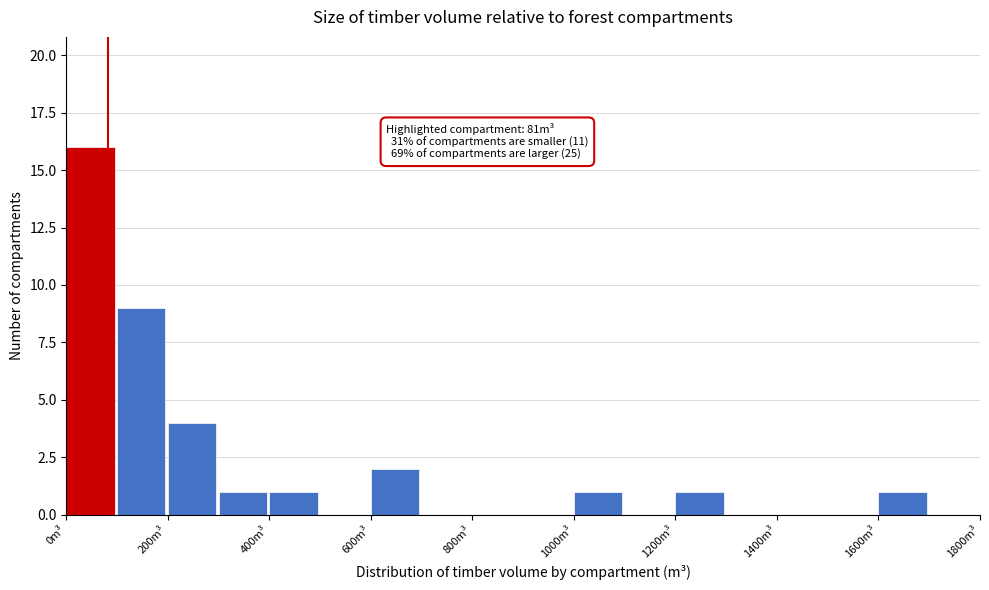

Over which range of the x-axis is the bar tallest?

0 to 100